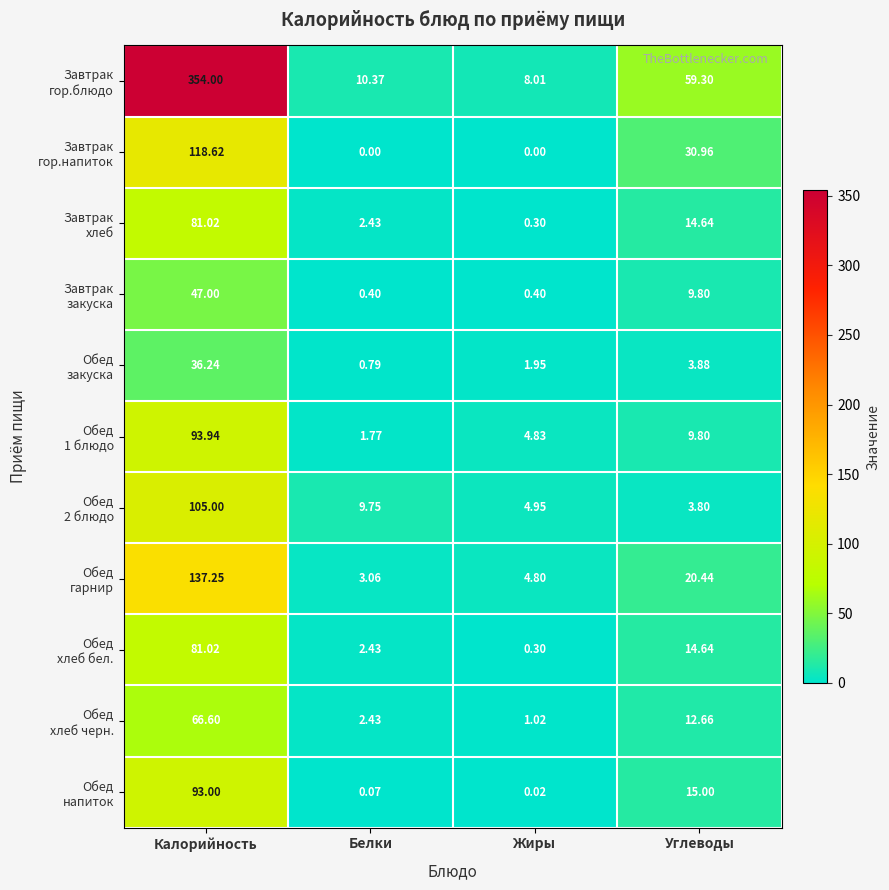

Count the number of categories in the chart.

4